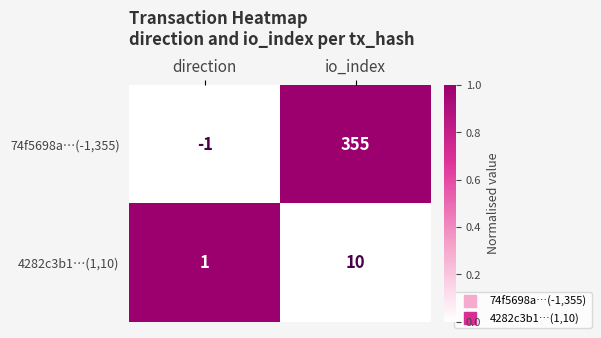

Reading left to right, extract all data points from this chart.

74f5698a…(-1,355): -1	355
4282c3b1…(1,10): 1	10